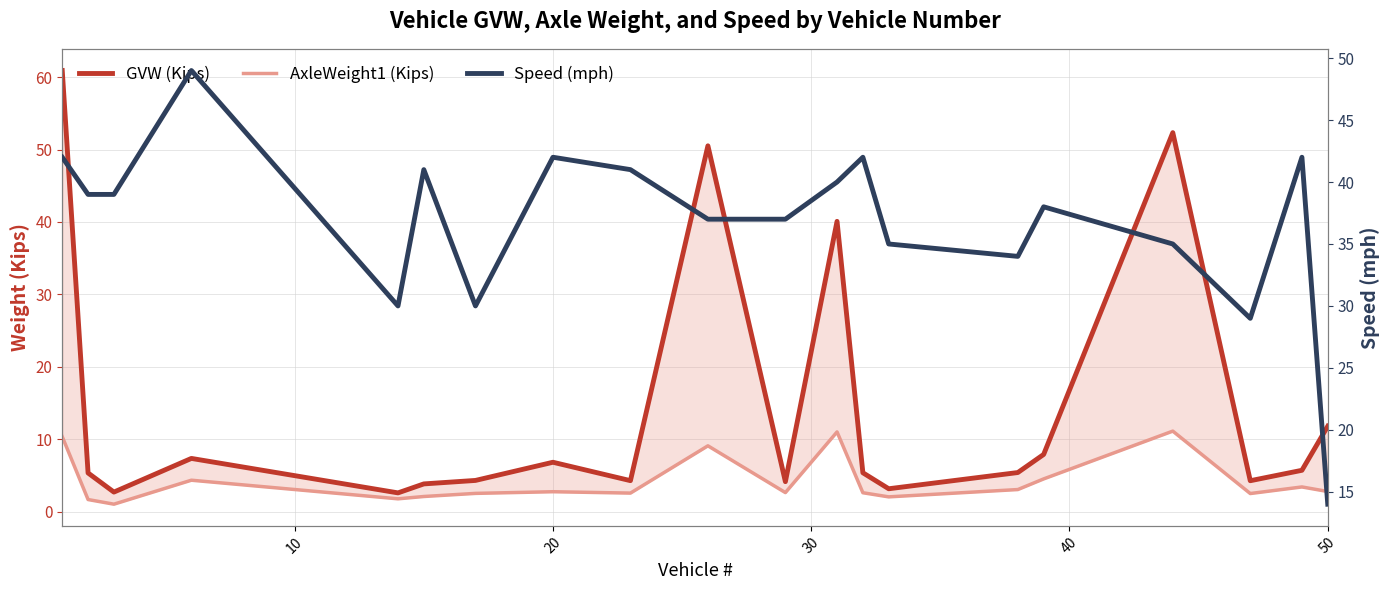

Reading left to right, list all the values displayed in this chart.

GVW (Kips): 60.9	5.3	2.7	7.3	2.6	3.8	4.3	6.8	4.3	50.5	4.1	40.1	5.4	3.2	5.4	7.9	52.3	4.3	5.7	11.8
AxleWeight1 (Kips): 10.3	1.7	1.0	4.3	1.8	2.1	2.5	2.8	2.6	9.1	2.6	11.0	2.6	2.0	3.0	4.5	11.1	2.5	3.4	2.8
Speed (mph): 42.0	39.0	39.0	49.0	30.0	41.0	30.0	42.0	41.0	37.0	37.0	40.0	42.0	35.0	34.0	38.0	35.0	29.0	42.0	14.0